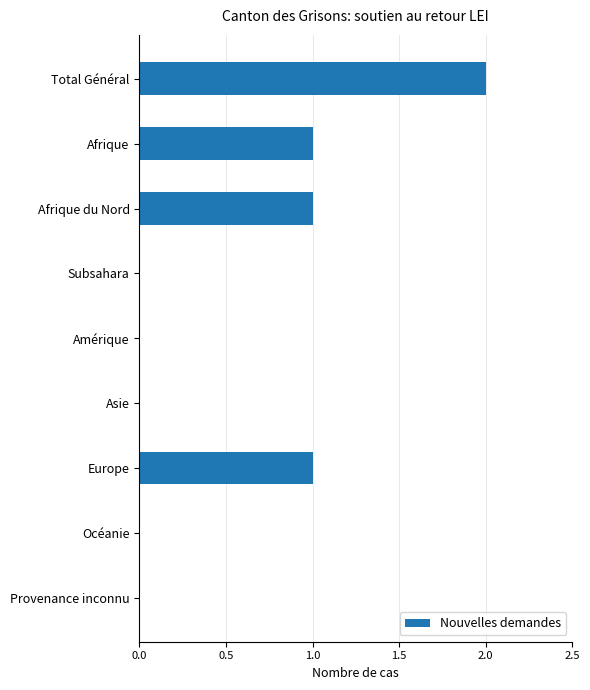

Reading bottom to top, what are all the values shown in this chart?

Provenance inconnu=0	Océanie=0	Europe=1	Asie=0	Amérique=0	Subsahara=0	Afrique du Nord=1	Afrique=1	Total Général=2